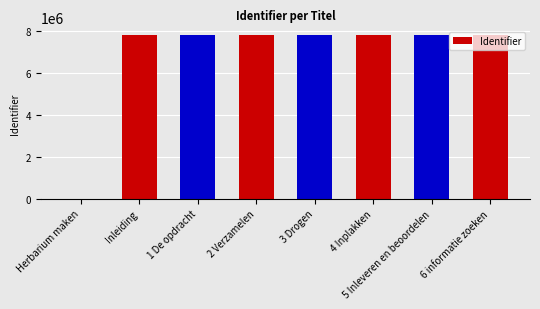

True or false: the data shows 5134938 at Herbarium maken.

False